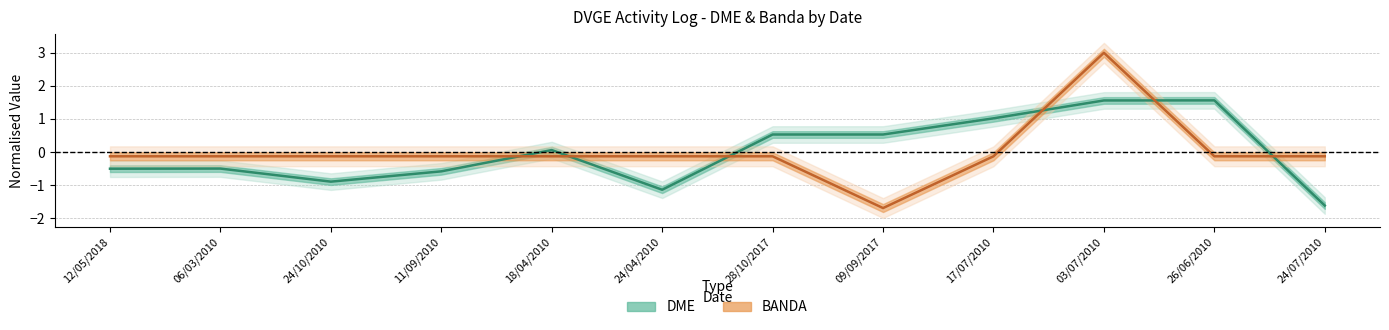

What is the minimum value shown in the chart?

-1.7